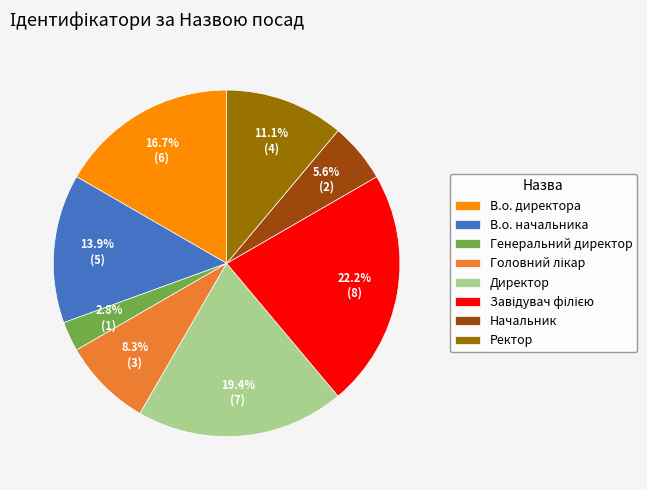

What is the total percentage of В.о. директора and Директор?

36.1%